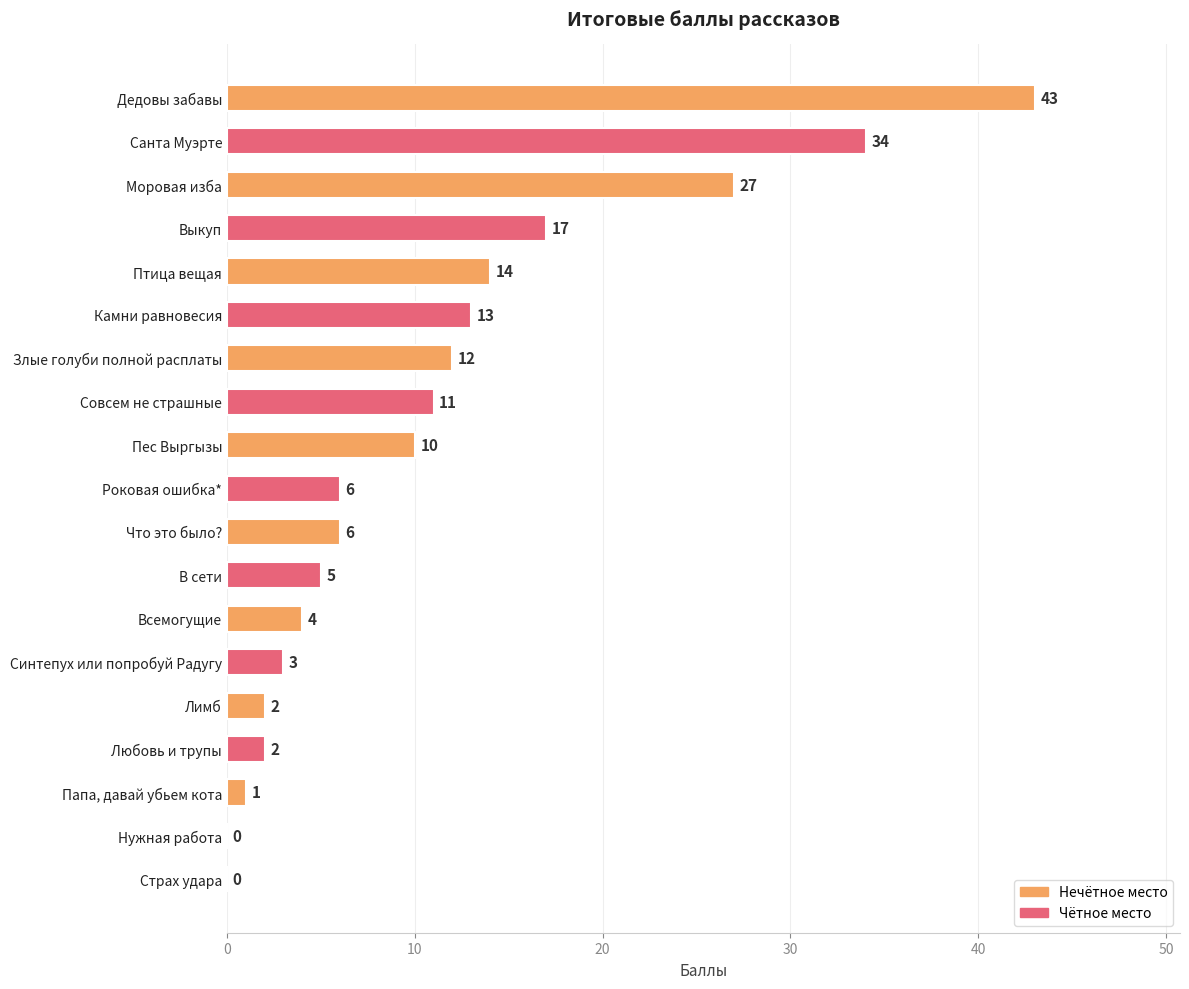

Is it true that the value at Моровая изба is 27?

True